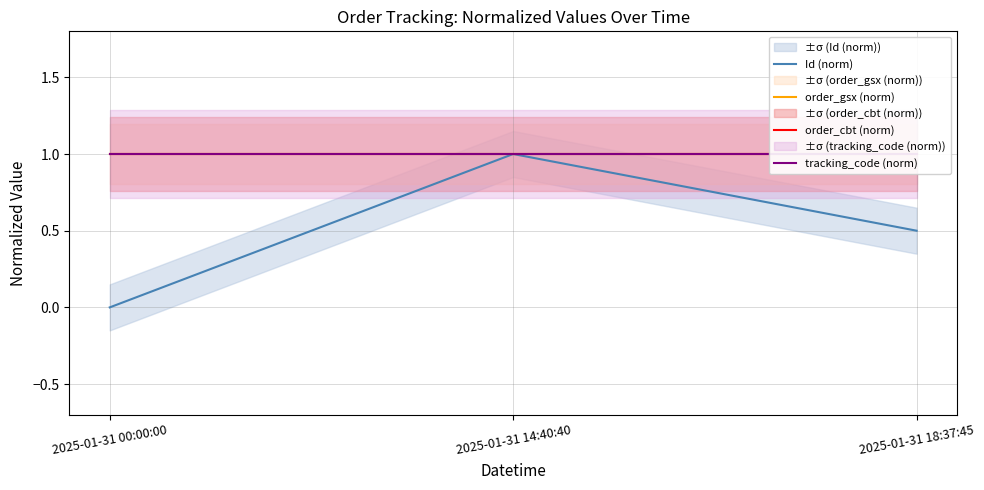

At which category is the sum across all series the highest?

2025-01-31 14:40:40